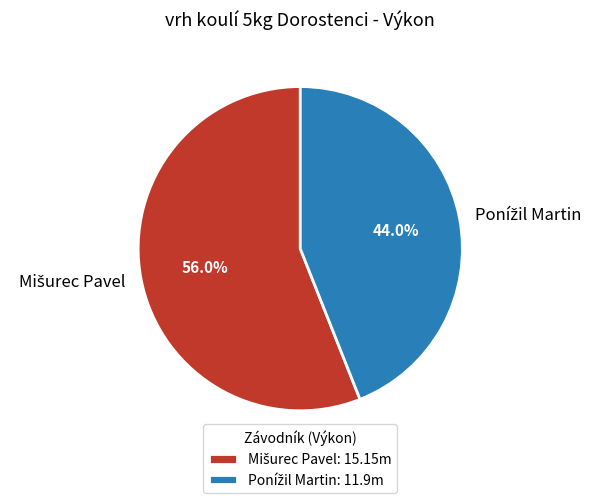

Is there a majority slice in this chart?

Yes